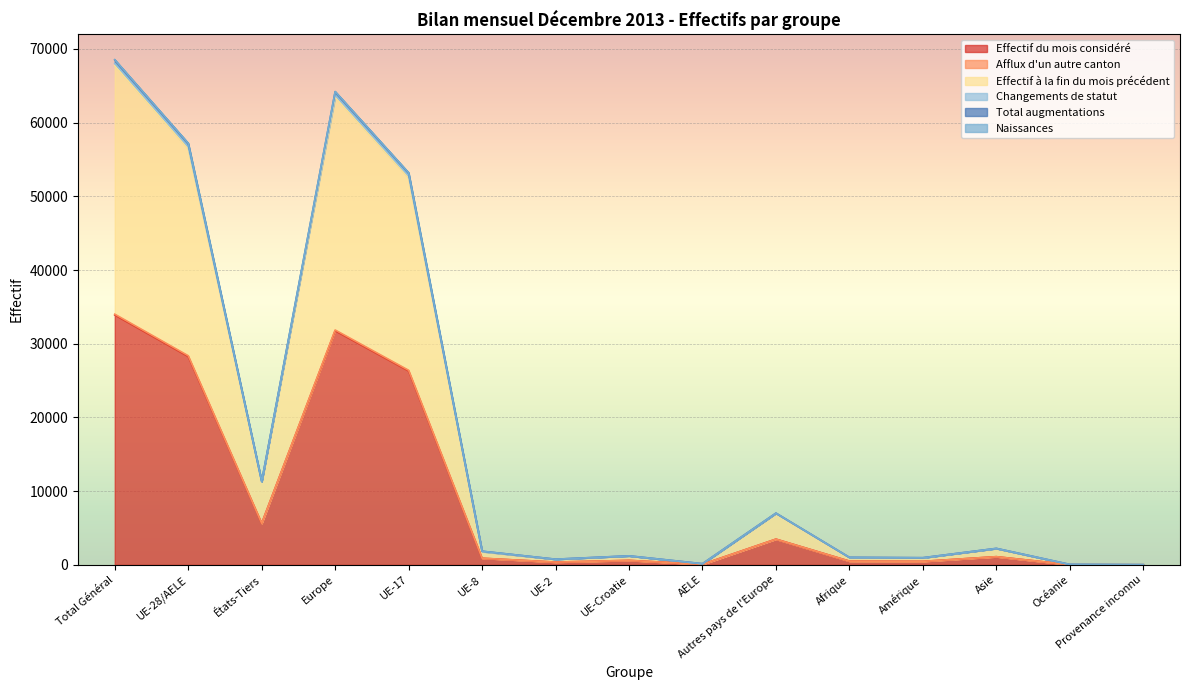

Where is Effectif du mois considéré nearest to the value 16961?

UE-17